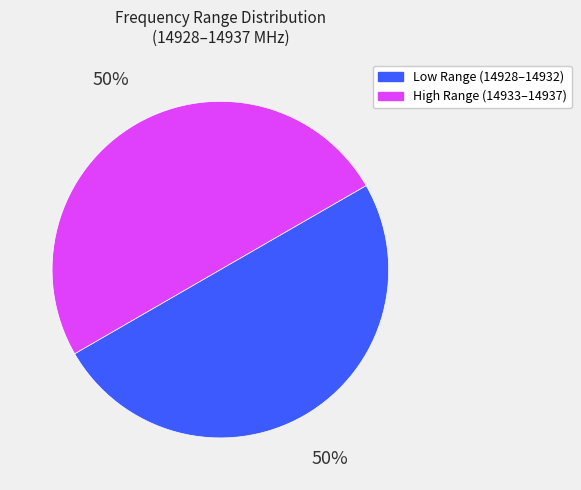

How many slices are in this pie chart?

2